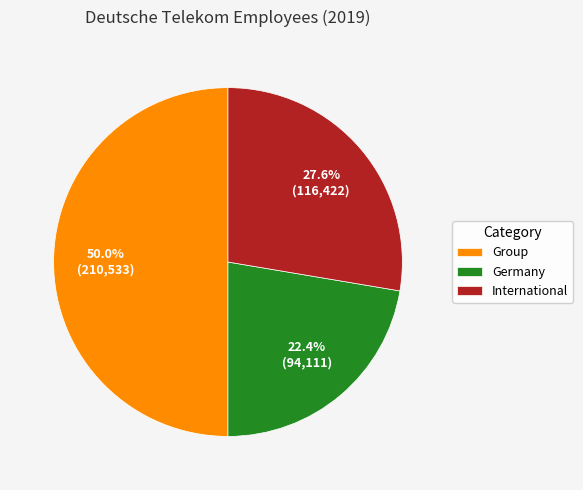

Which has a higher value, Group or International?

Group